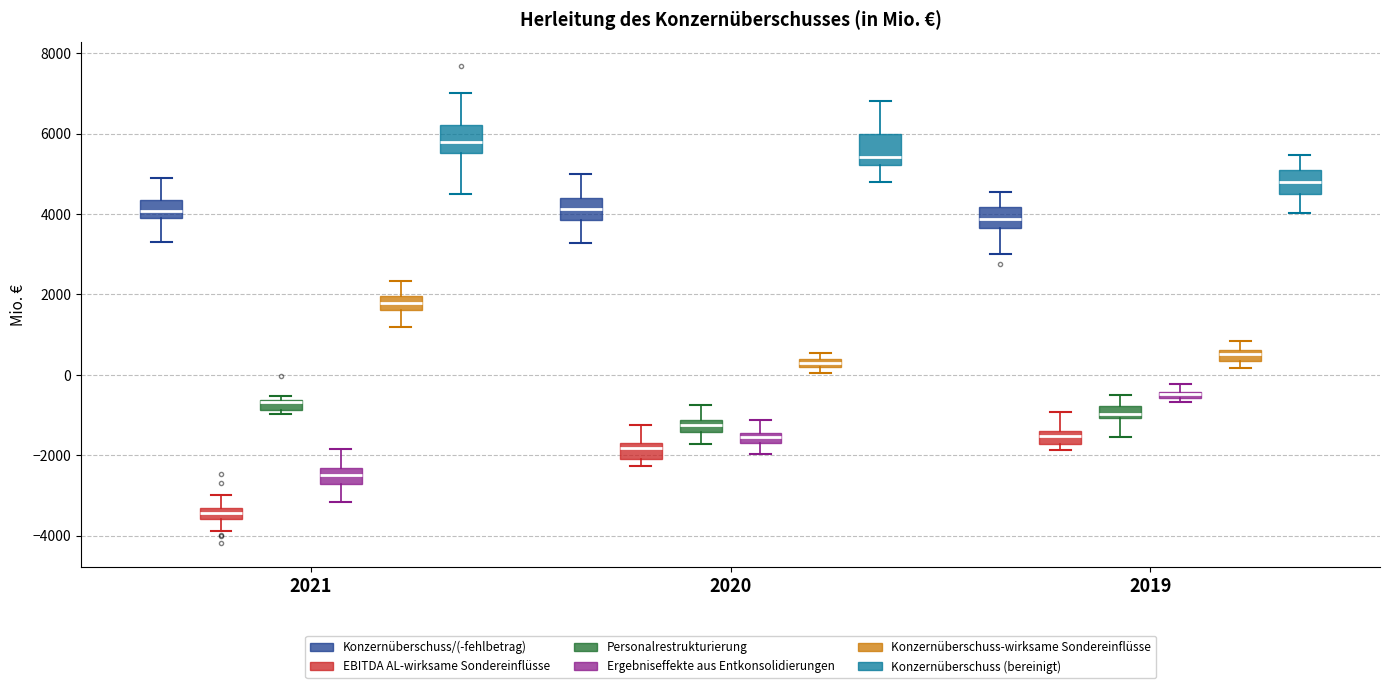

Where does the upper whisker of the box for 2019 (Personalrestrukturierung) end on the y-axis? The values are not printed on the chart, so give them approximately, as read against the axis.

-600